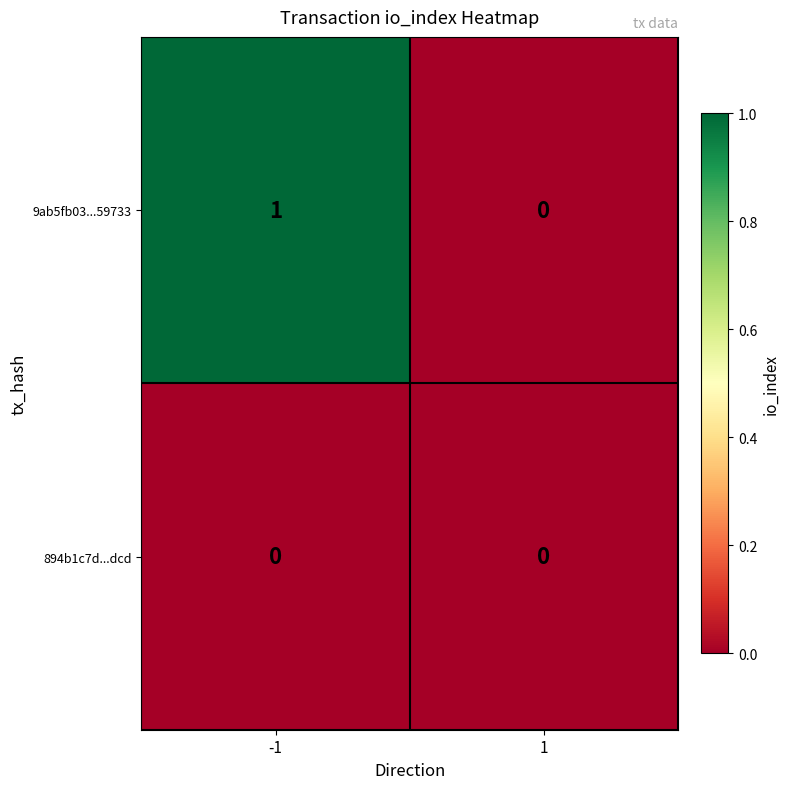

At which category is the sum across all series the highest?

-1